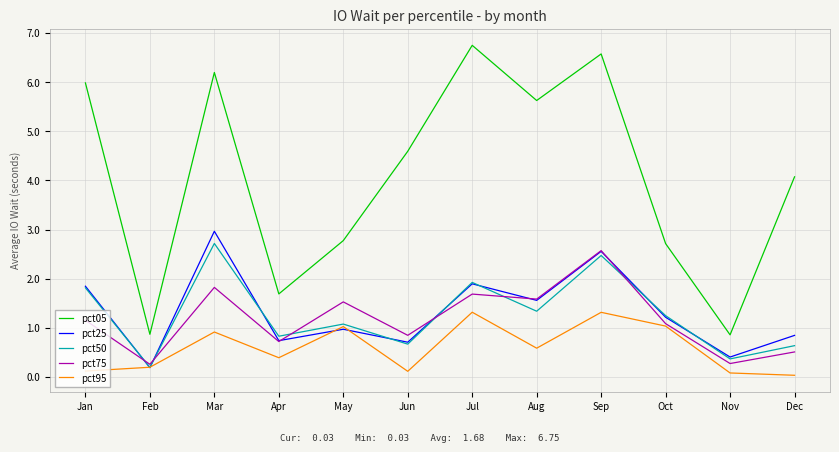

True or false: pct05 and pct95 intersect in this chart.

False